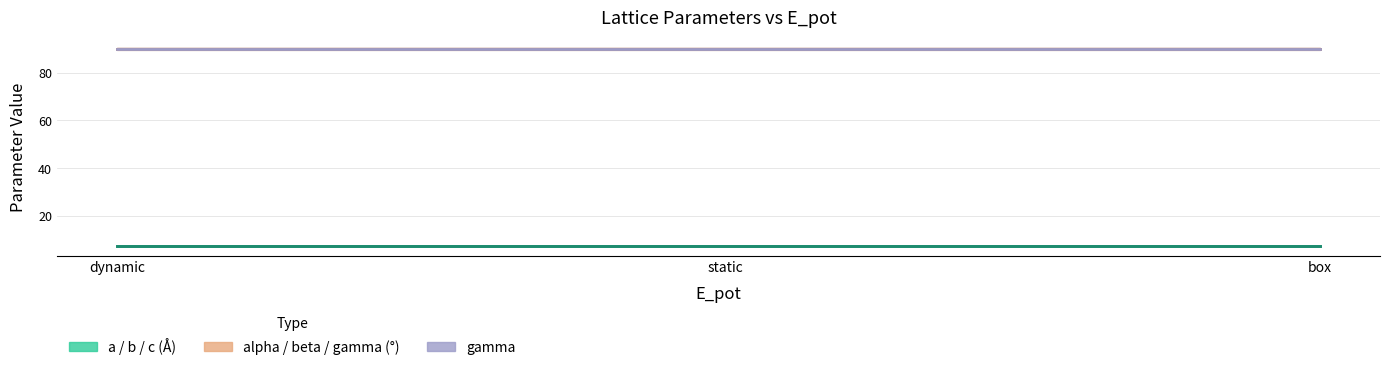

What value does the b series have at dynamic?

7.5